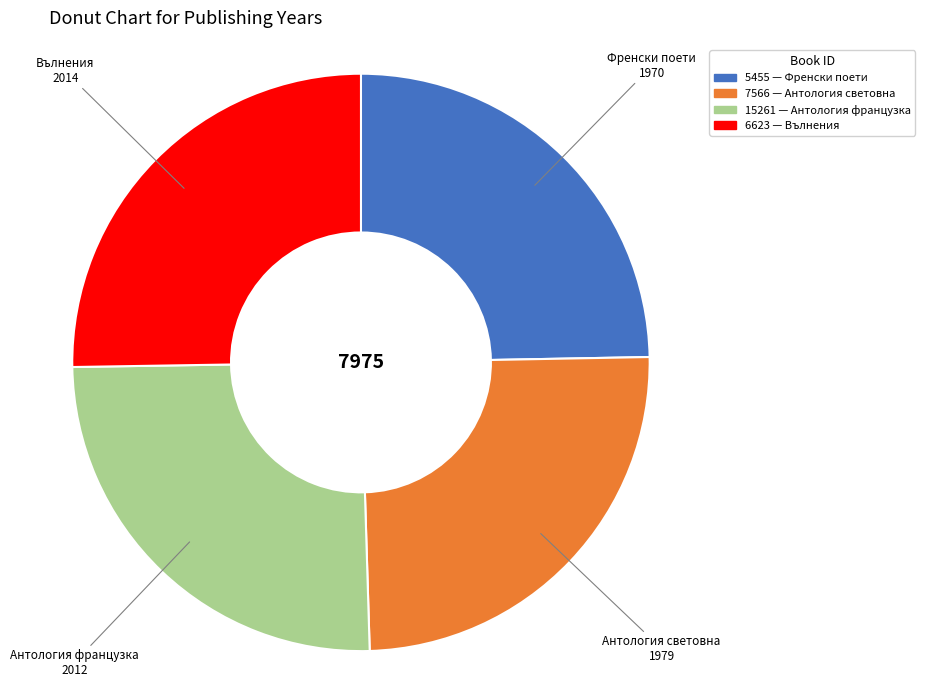

What is the ratio of the value at 15261 — Антология французка to the value at 6623 — Вълнения?

1.0